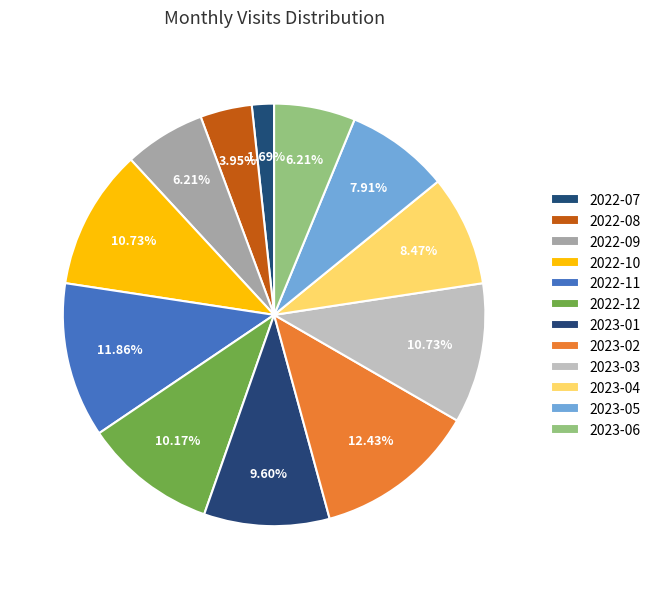

What is the change in value from 2022-11 to 2023-05?

-7